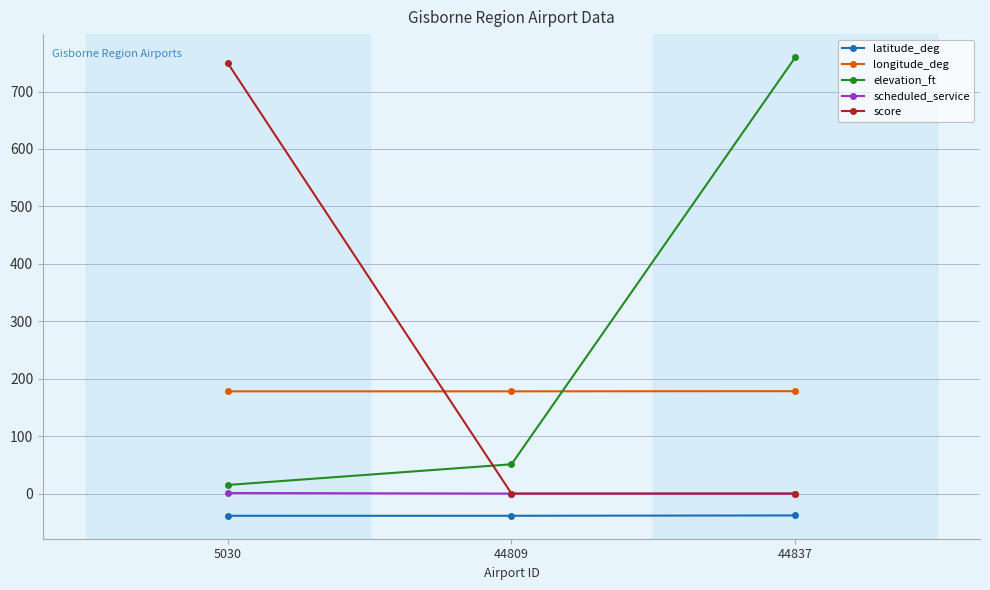

The value of longitude_deg at 44837 is 178.3. True or false?

True